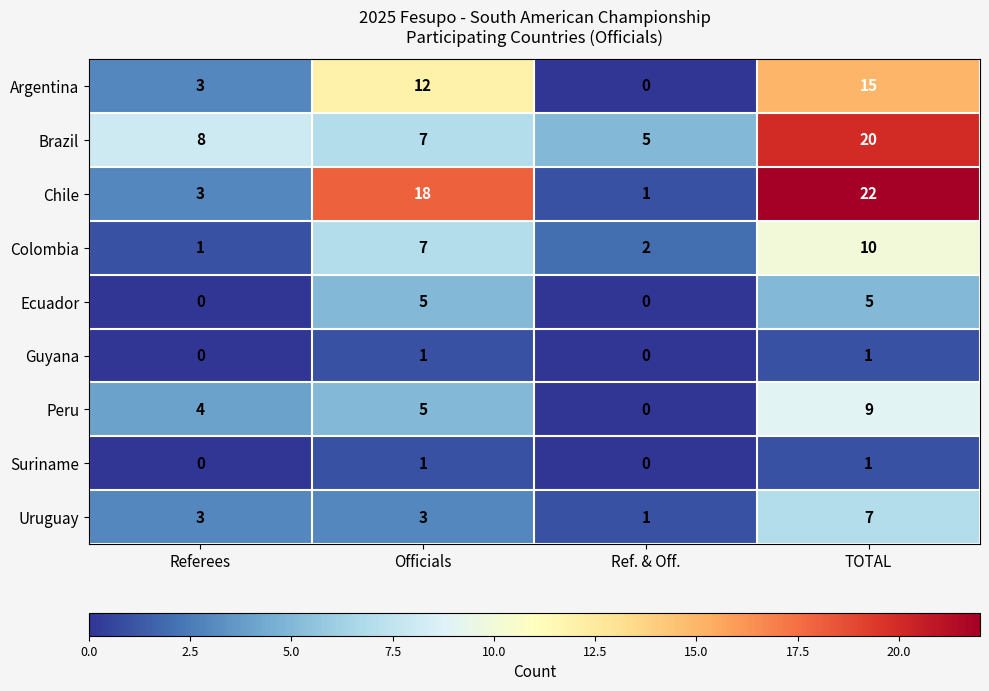

What is the sum of all Uruguay values?

14